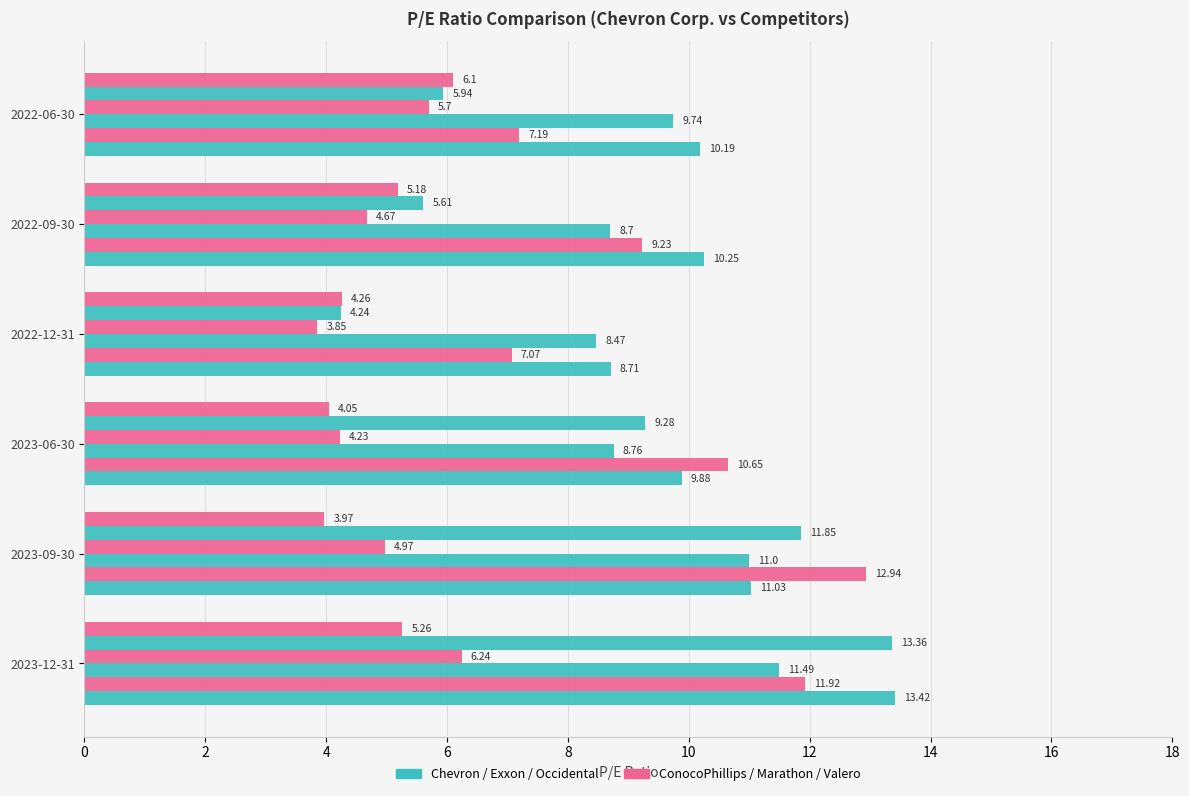

What is the minimum value shown in the chart?

3.9